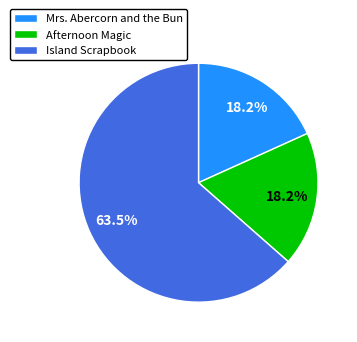

How many segments does this pie chart have?

3